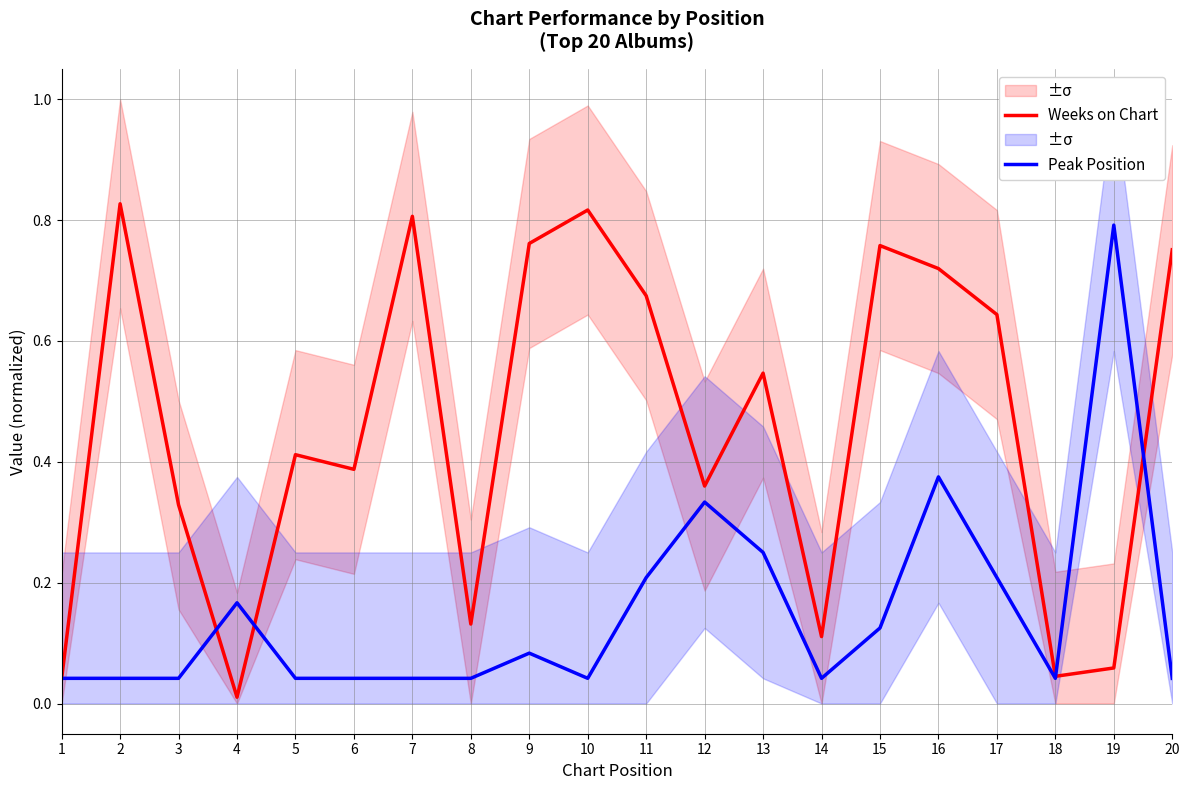

True or false: Weeks on Chart has a value of 0.4 at 11.

False